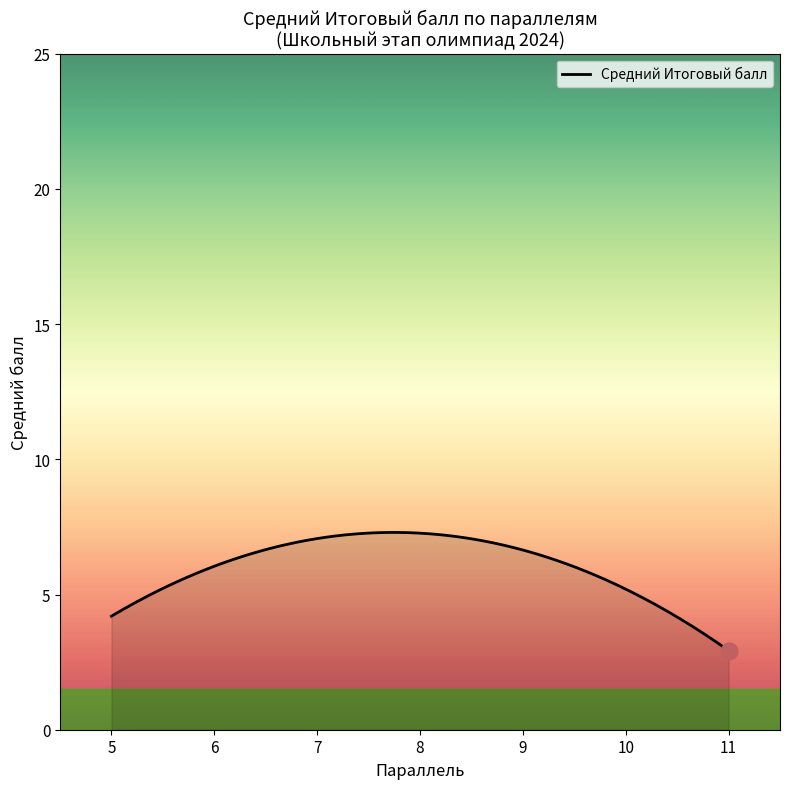

What is the smallest value displayed?

2.9